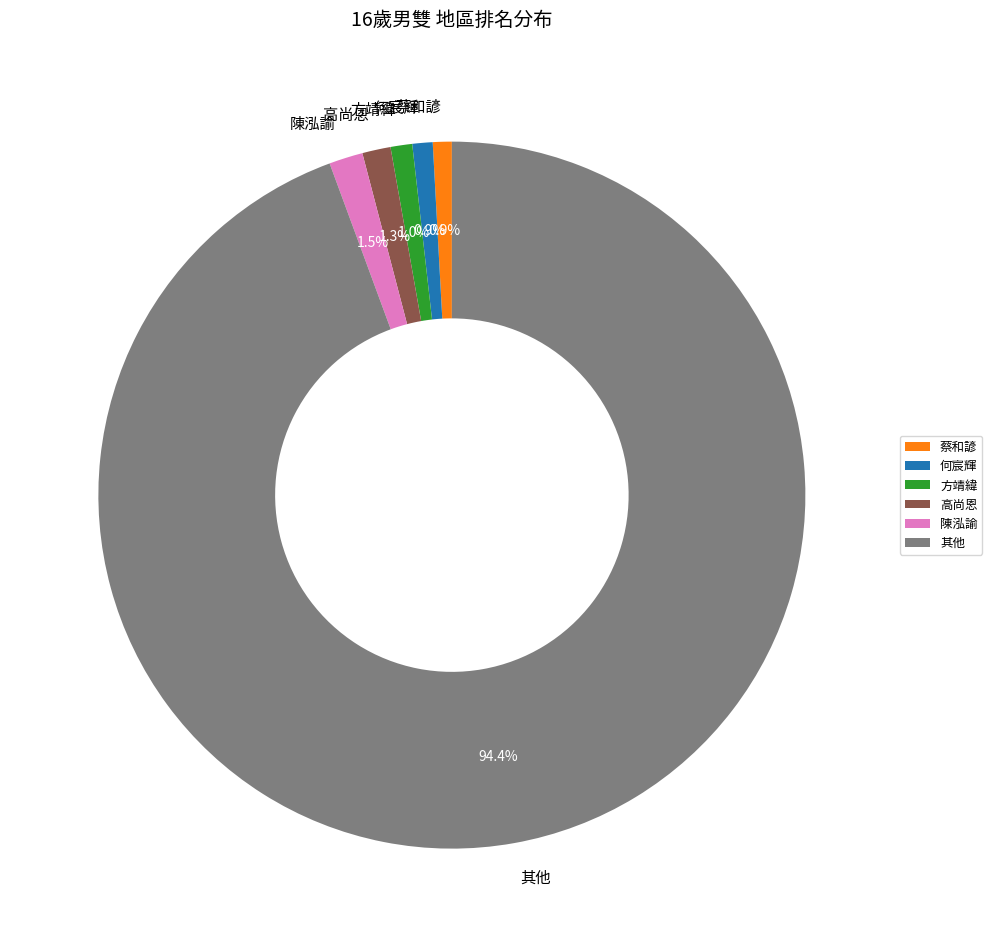

What is the majority slice?

其他